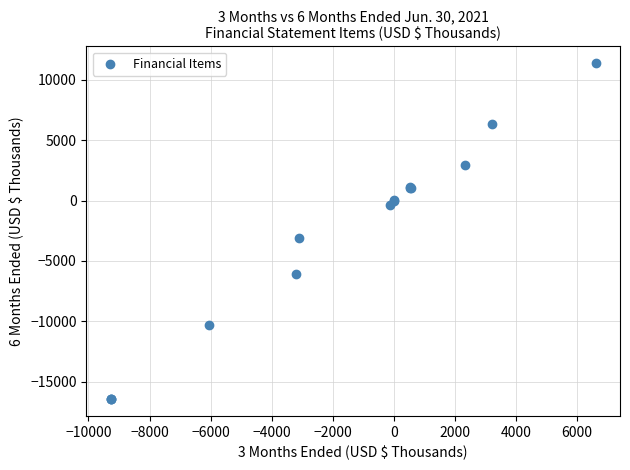

What Y value in the scatter plot is closest to -2536?

-3100